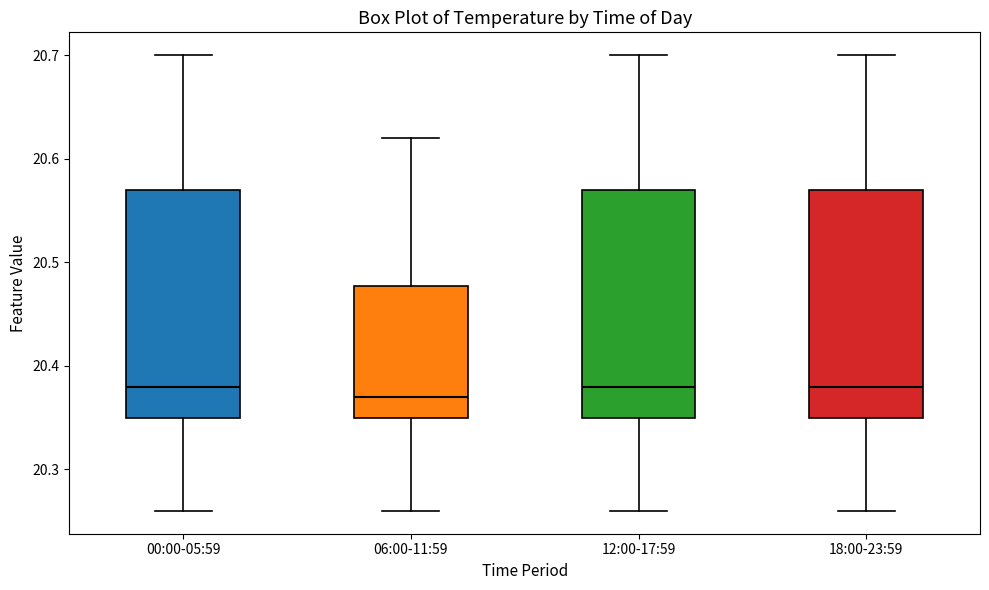

Reading left to right, transcribe this box plot: for each box, give where its median line is, the range the box spans, and where its two whiskers end, as read against the y-axis. The values are not printed on the chart, so give them approximately, as read against the axis.

00:00-05:59: median 20.38, box 20.35 to 20.57, whiskers 20.26 to 20.70
06:00-11:59: median 20.37, box 20.35 to 20.48, whiskers 20.26 to 20.62
12:00-17:59: median 20.38, box 20.35 to 20.57, whiskers 20.26 to 20.70
18:00-23:59: median 20.38, box 20.35 to 20.57, whiskers 20.26 to 20.70